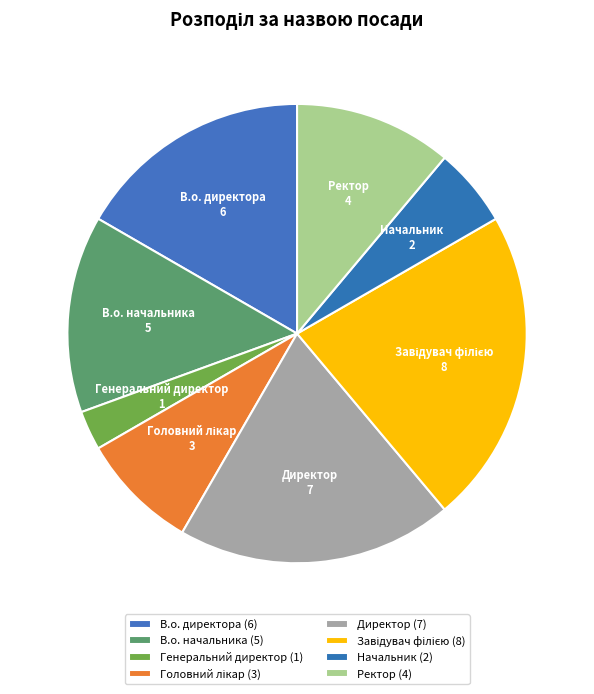

Which has a higher value, Ректор or В.о. начальника?

В.о. начальника